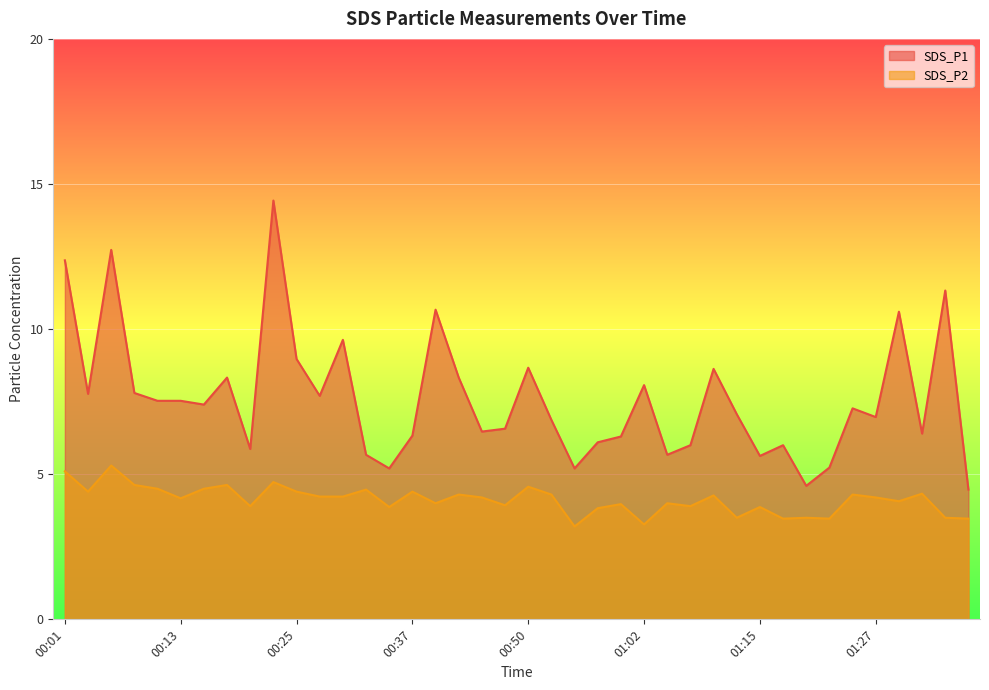

What is the difference between the highest and lowest values at 00:23?

9.7